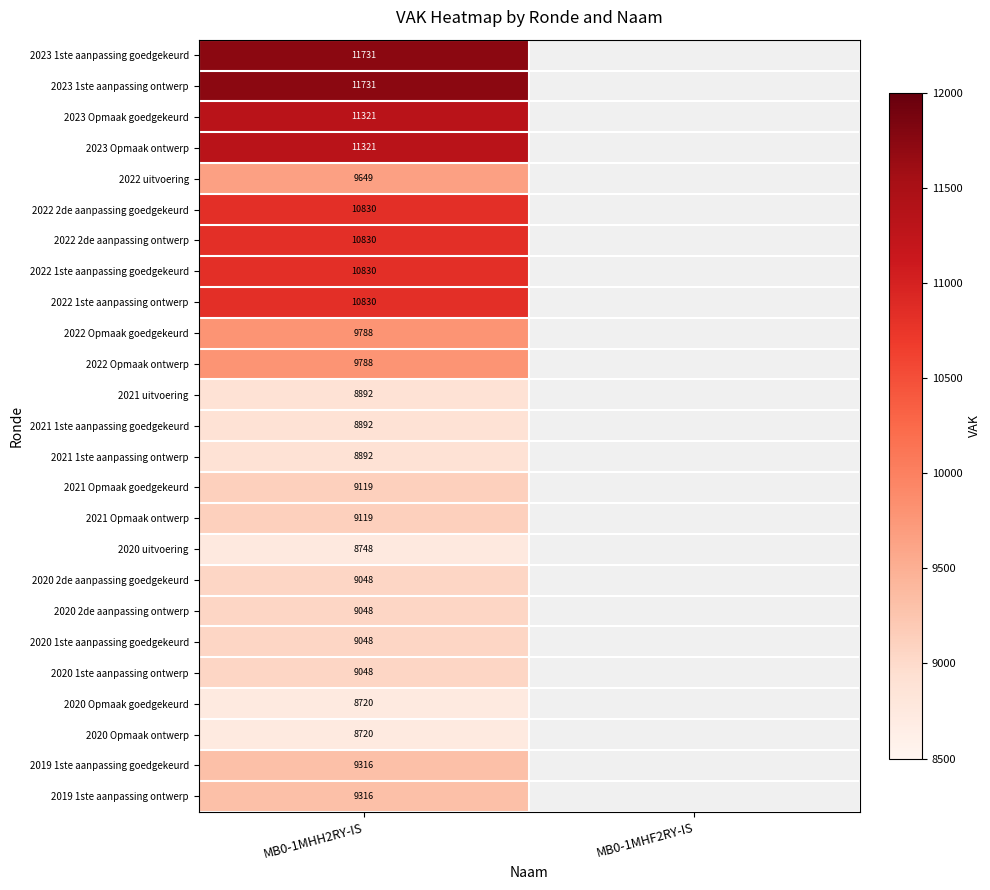

At how many categories does at least one series exceed 9496?

1